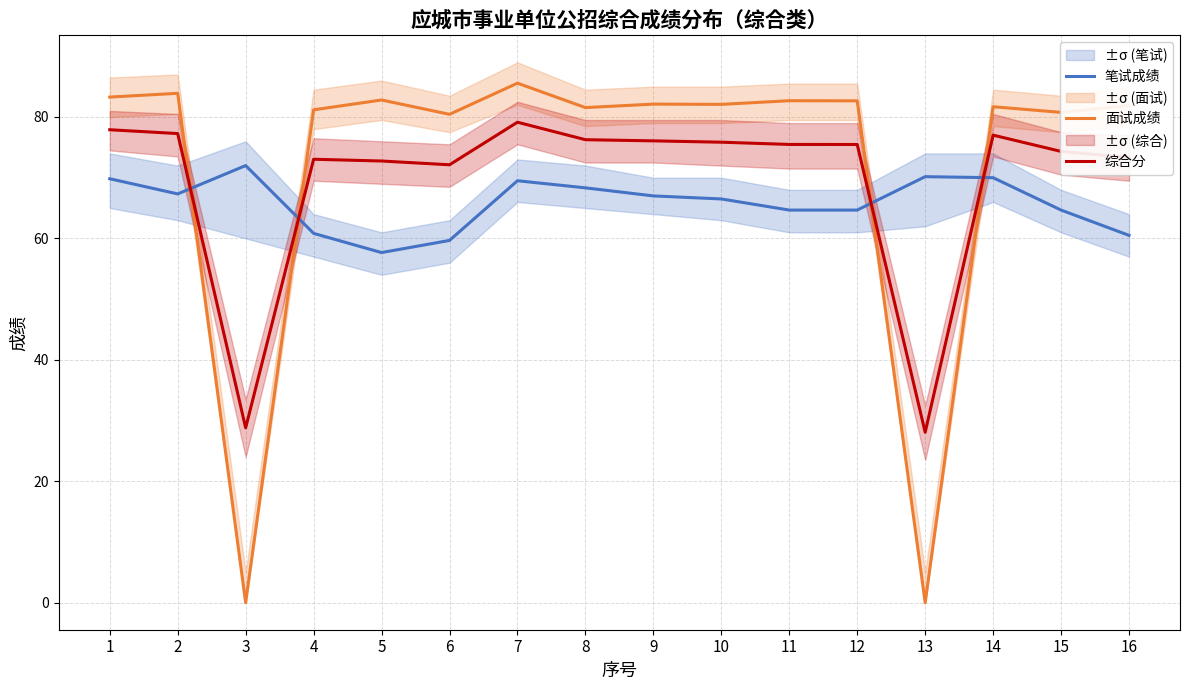

How many interior local valleys does the 笔试成绩 series have?

2